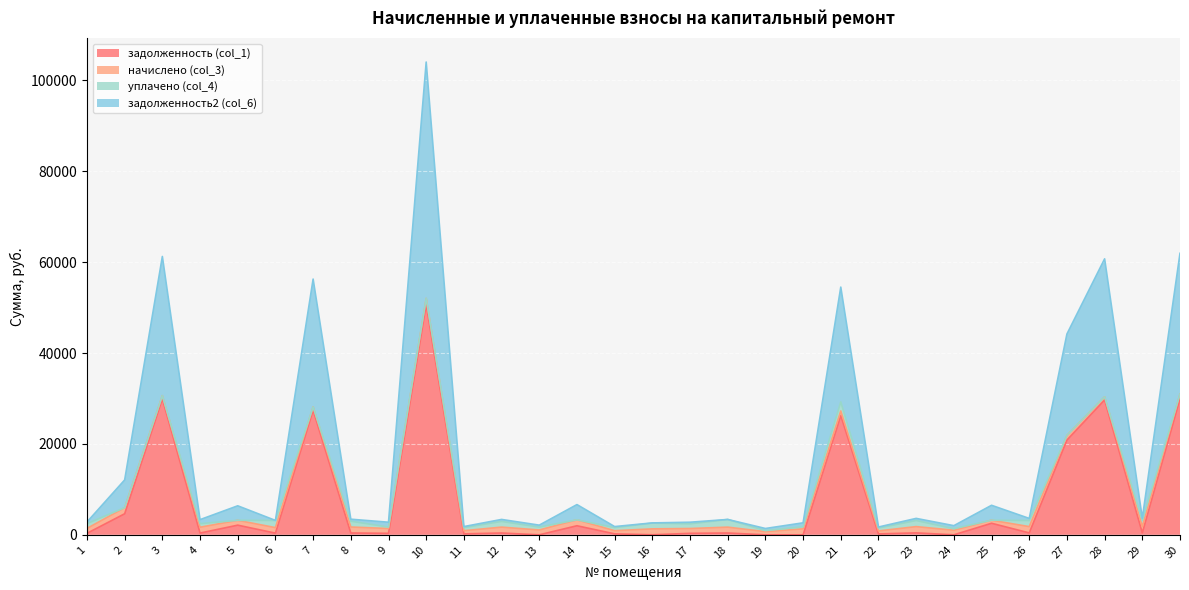

Which has a higher value, 2 or 5?

2